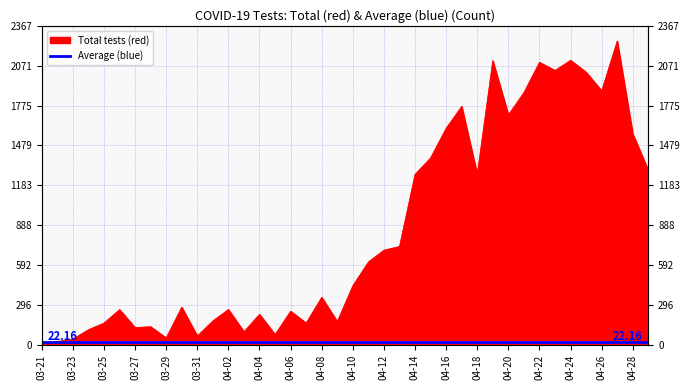

The value at 04-20 is 2290. True or false?

False